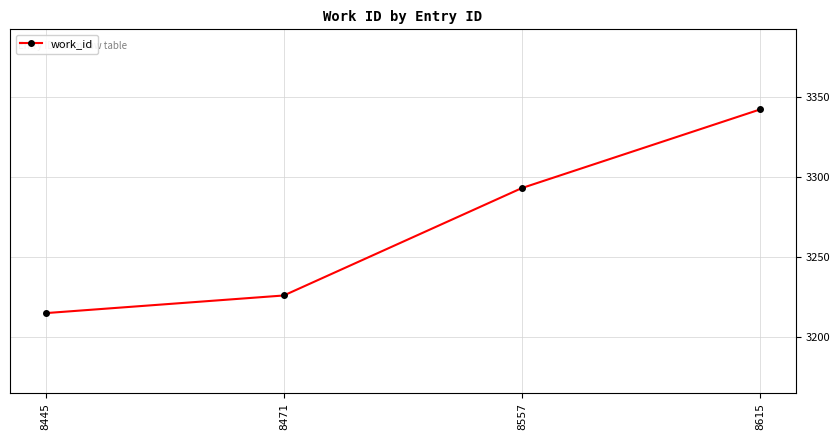

The value at 8557 is 3293. True or false?

True